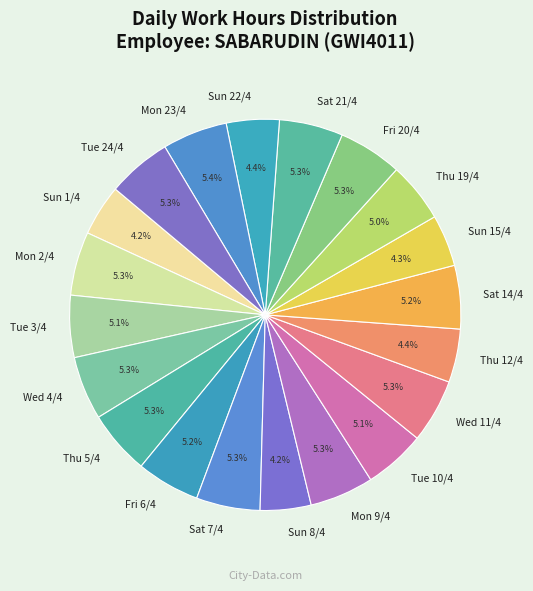

What portion of the pie excludes Mon 9/4?

94.7%